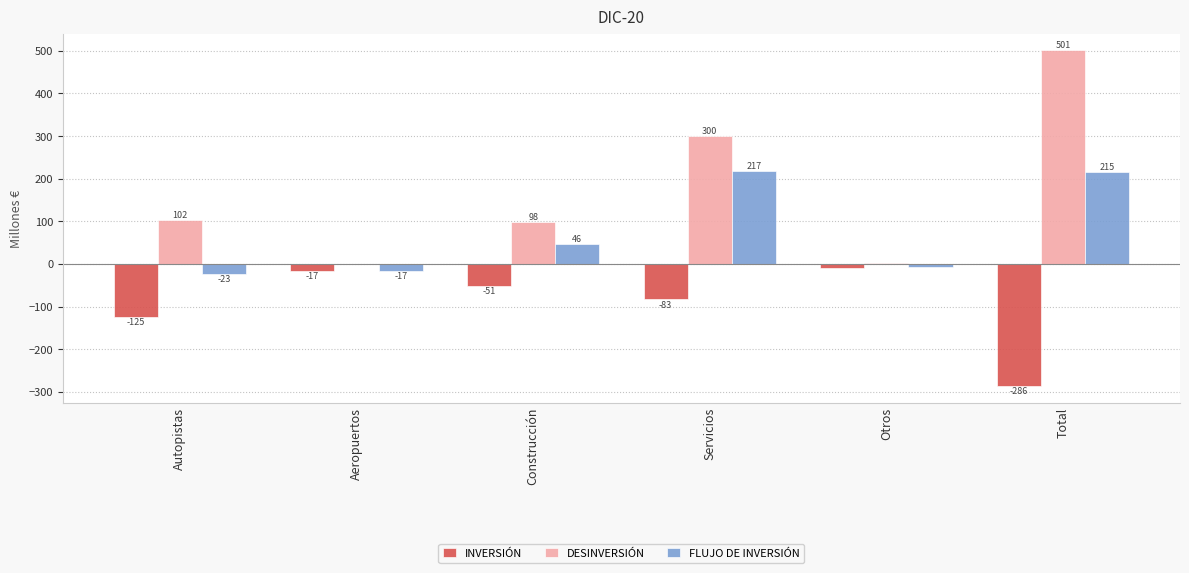

What is the total value across all series at Total?

430